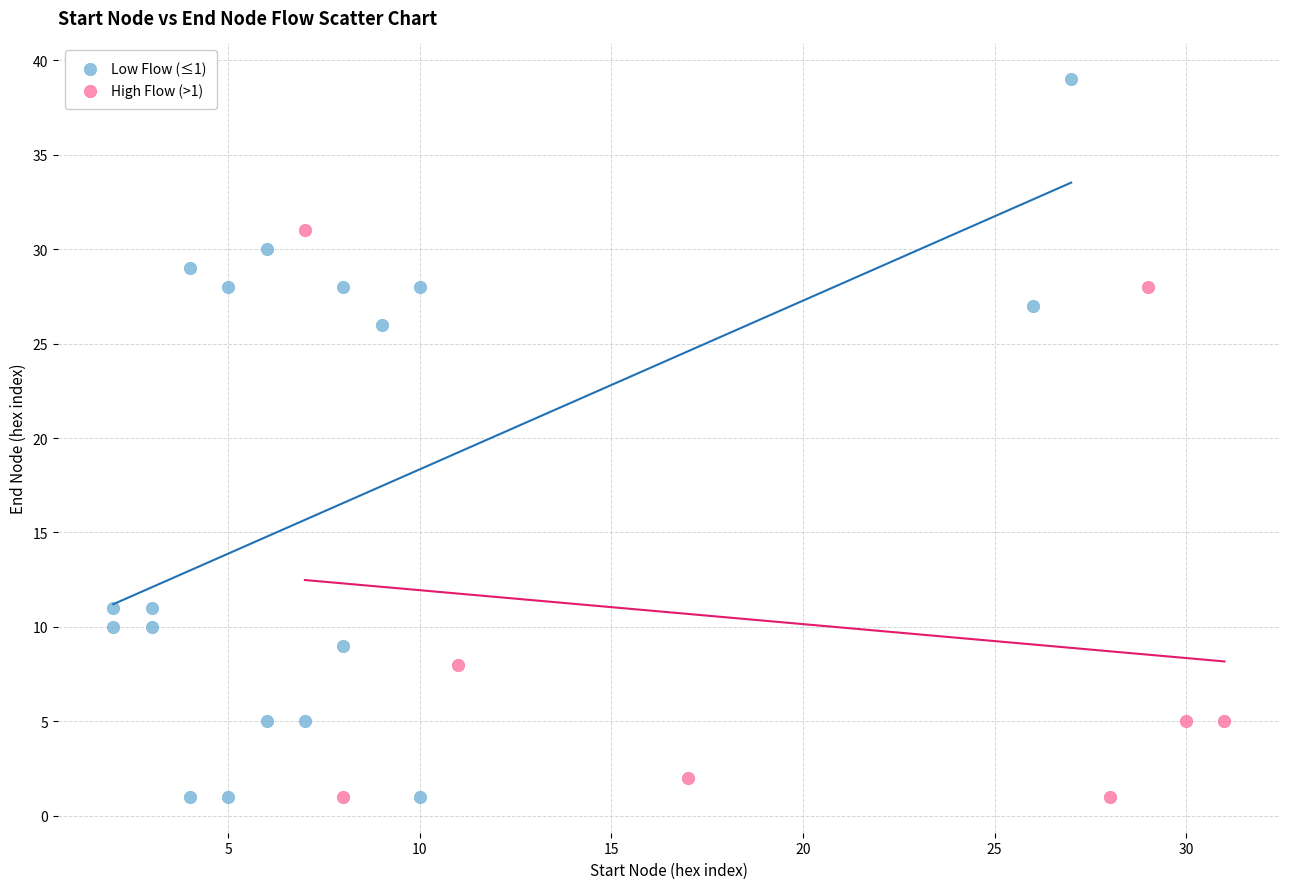

Which series contains the highest Y value?

Low Flow (≤1)